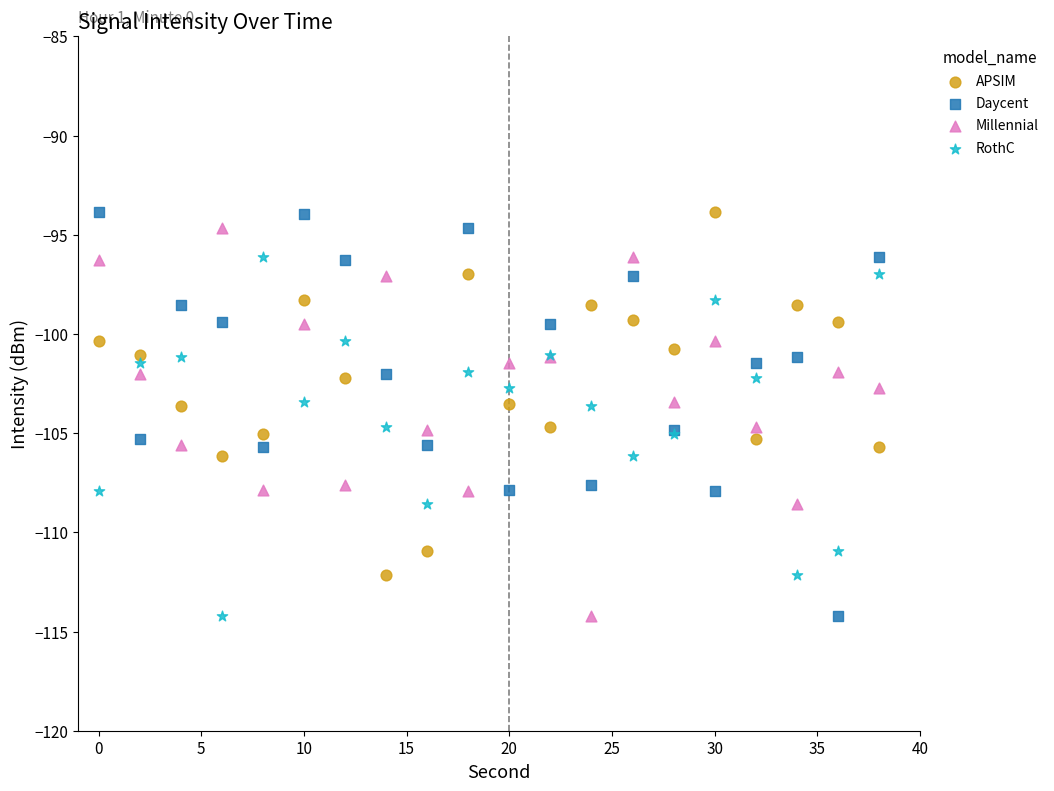

What is the X range (max minus min) for the scatter plot?

38.0